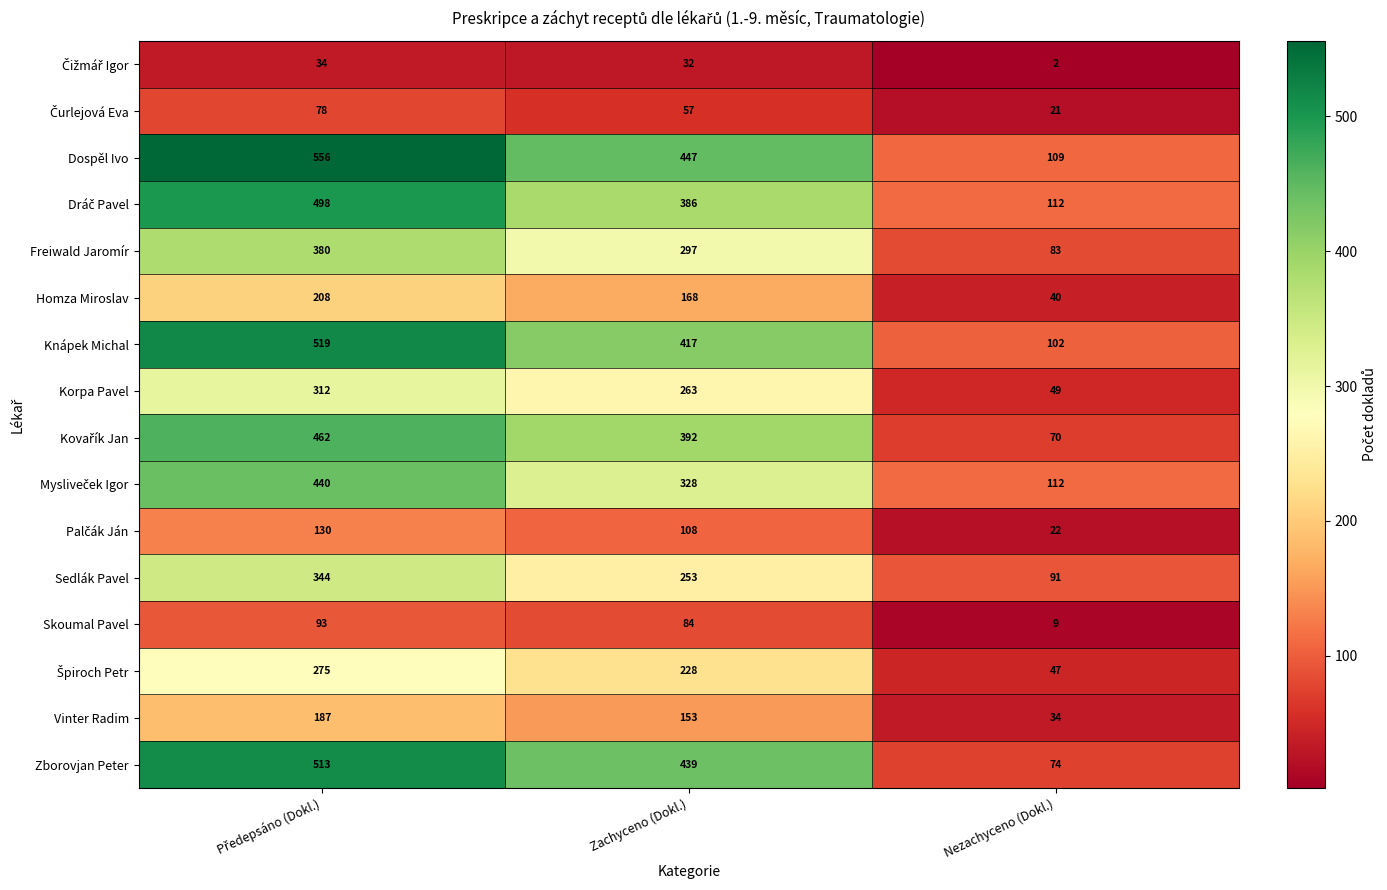

How many Homza Miroslav values are between 40 and 208?

3